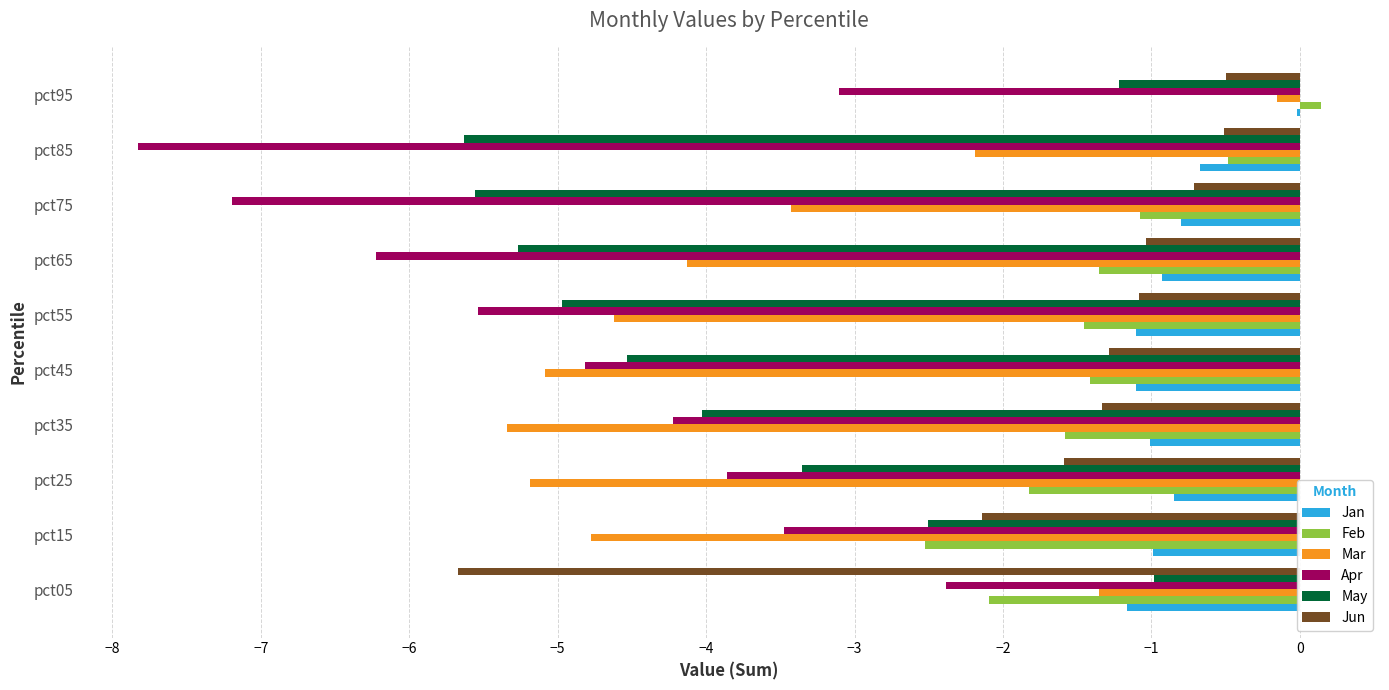

Which series changed the most between pct85 and pct95?

Apr